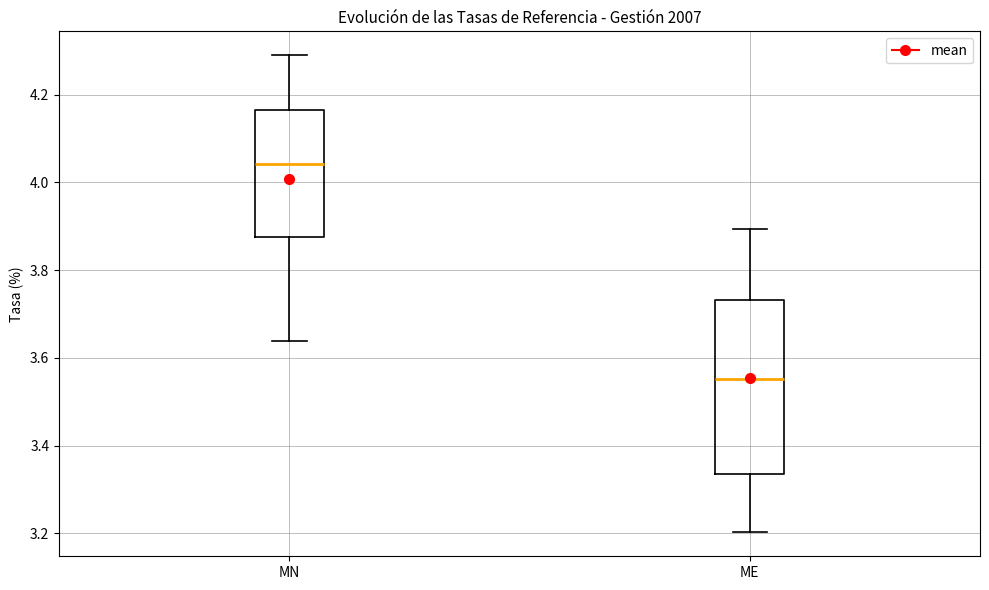

Where is the lower edge of the box for MN on the y-axis? The values are not printed on the chart, so give them approximately, as read against the axis.

3.88